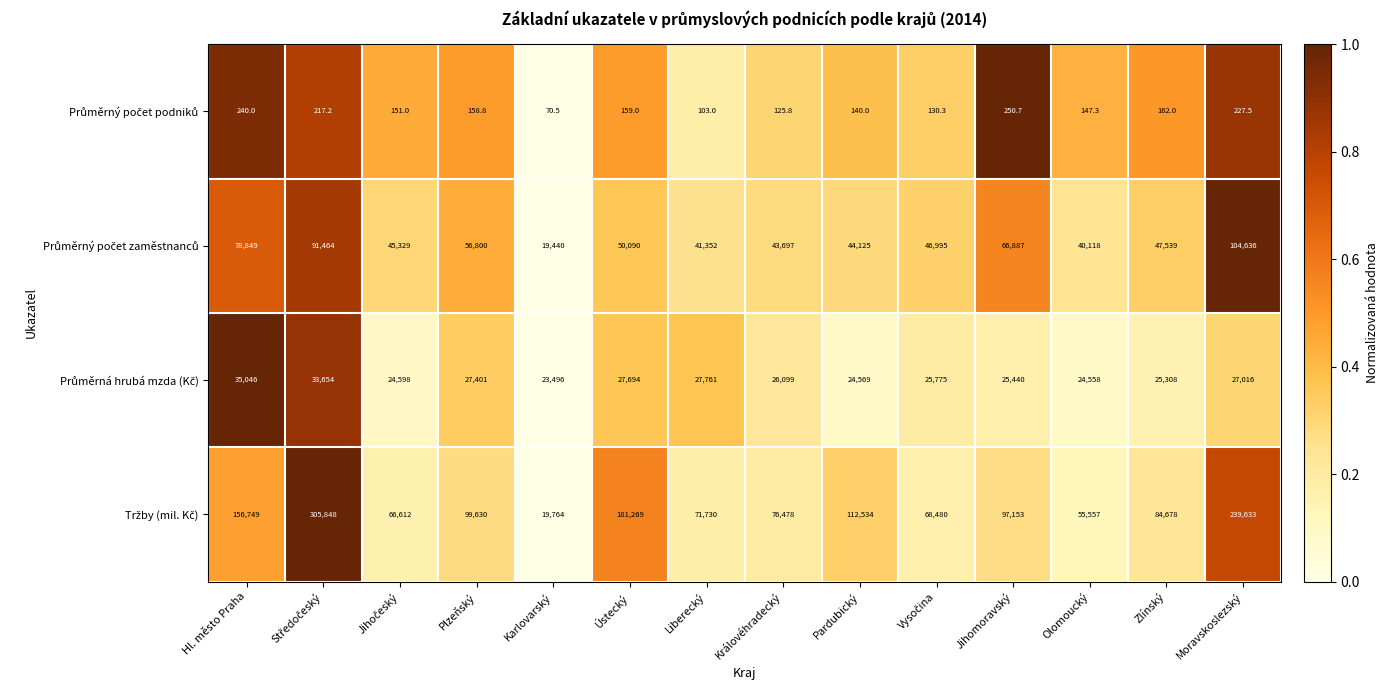

Which label corresponds to the smallest value in the chart?

Karlovarský